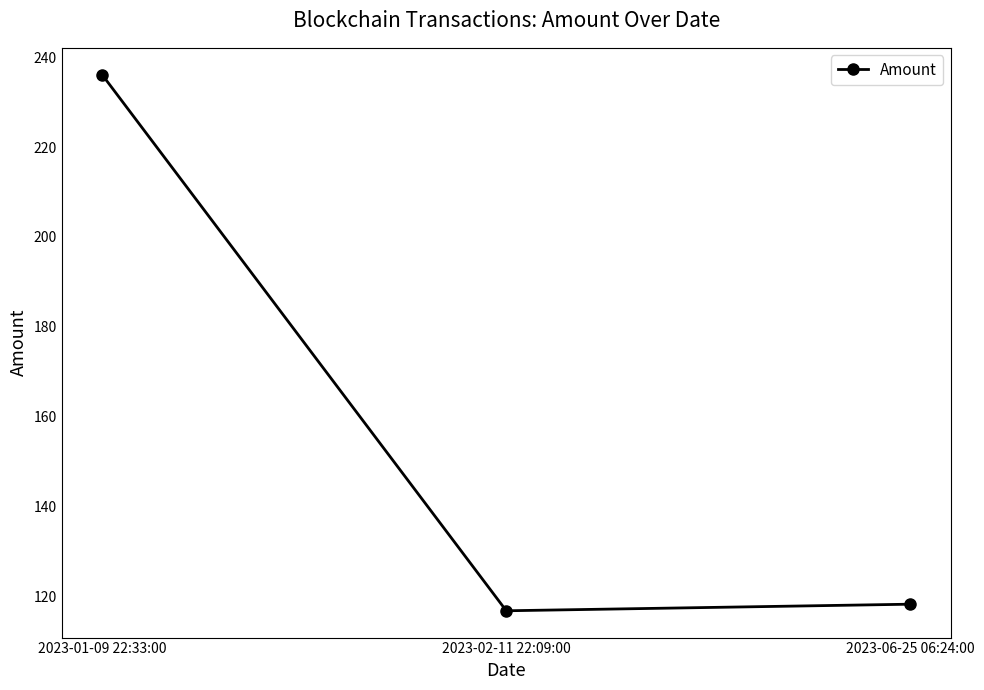

What is the difference between the values at 2023-02-11 22:09:00 and 2023-01-09 22:33:00?

119.3